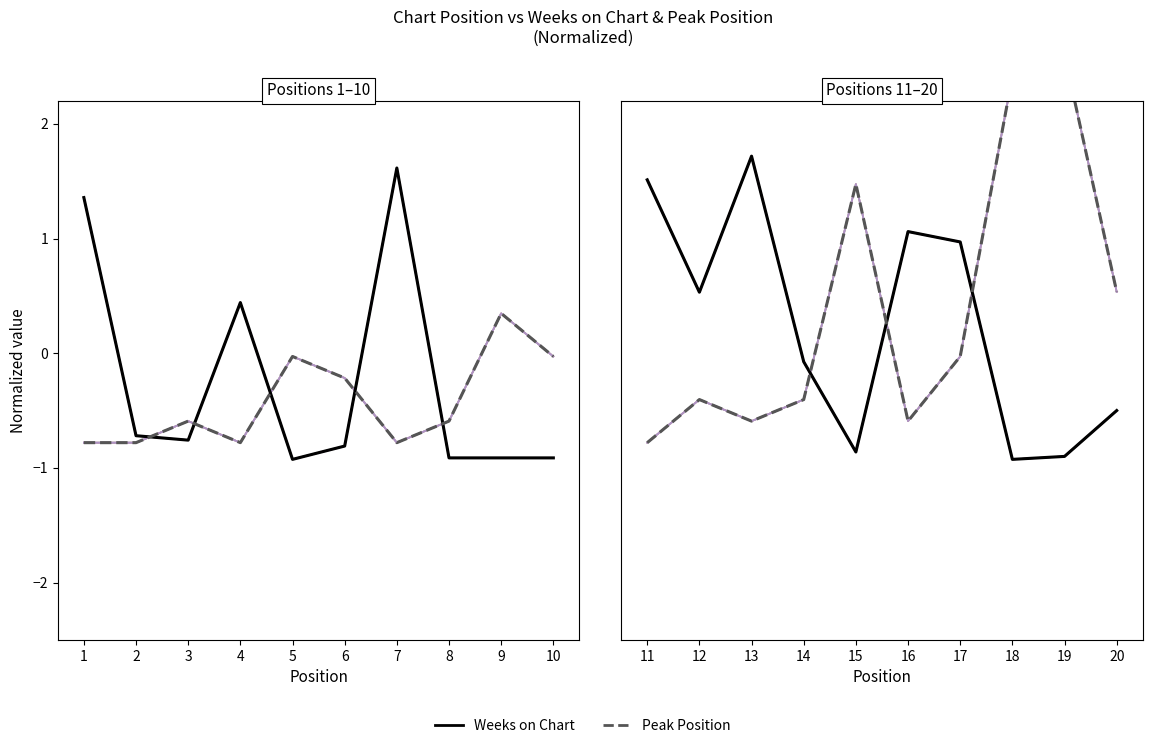

What value does the Peak Position series have at 11?

-0.8